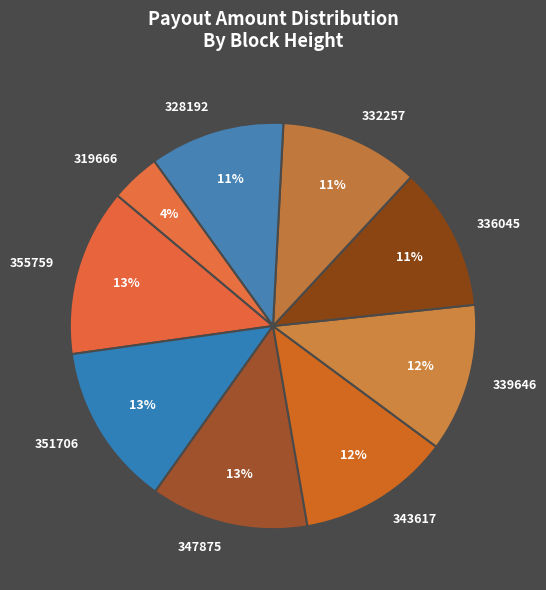

Is it true that 332257 is 11% of the pie?

True